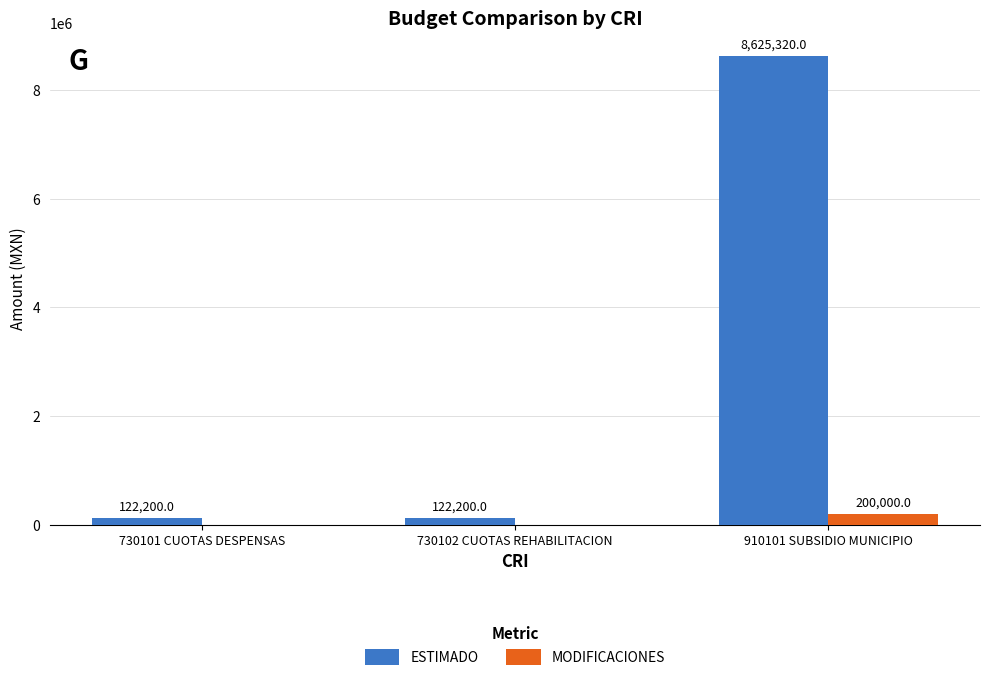

What is the maximum value for MODIFICACIONES?

200000.0